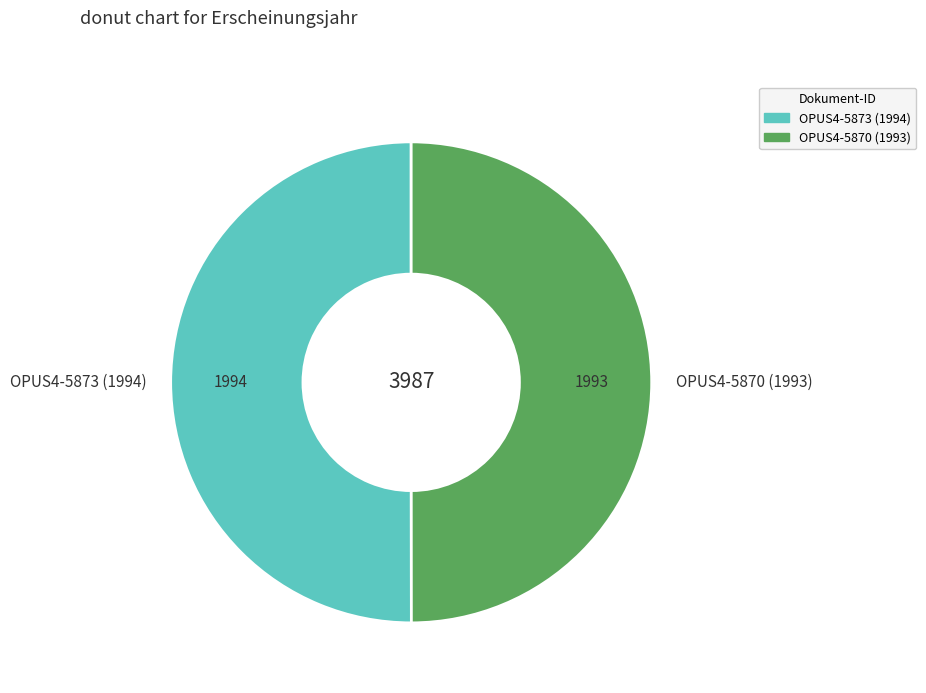

Combined, do OPUS4-5870 (1993) and OPUS4-5873 (1994) account for over 50%?

Yes